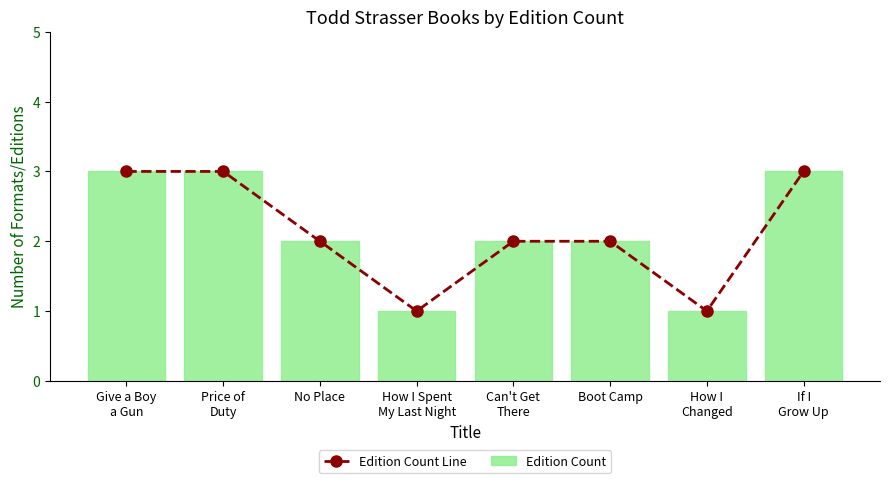

Where does the Edition Count Line series first go above 2?

Give a Boy
a Gun